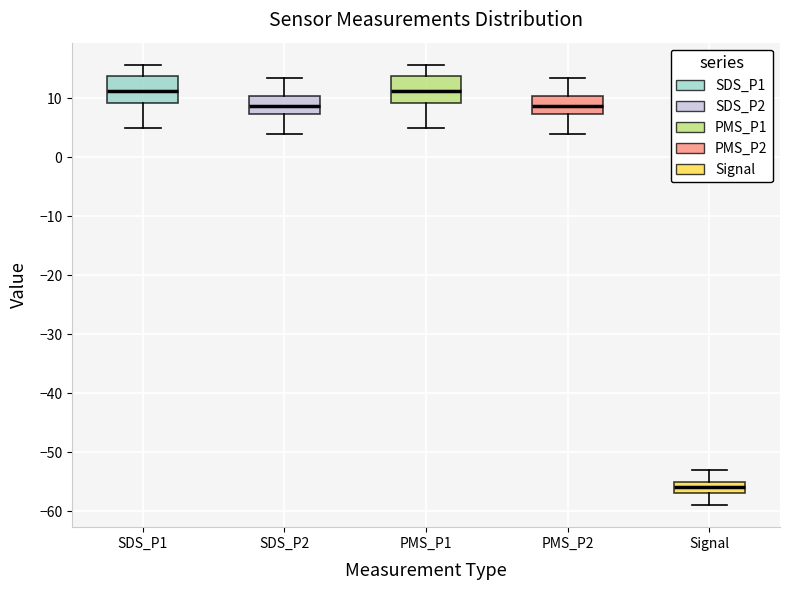

Reading left to right, transcribe this box plot: for each box, give where its median line is, the range the box spans, and where its two whiskers end, as read against the y-axis. The values are not printed on the chart, so give them approximately, as read against the axis.

SDS_P1: median 11, box 9 to 14, whiskers 5 to 16
SDS_P2: median 9, box 7 to 10, whiskers 4 to 13
PMS_P1: median 11, box 9 to 14, whiskers 5 to 16
PMS_P2: median 9, box 7 to 10, whiskers 4 to 13
Signal: median -56, box -57 to -55, whiskers -59 to -53